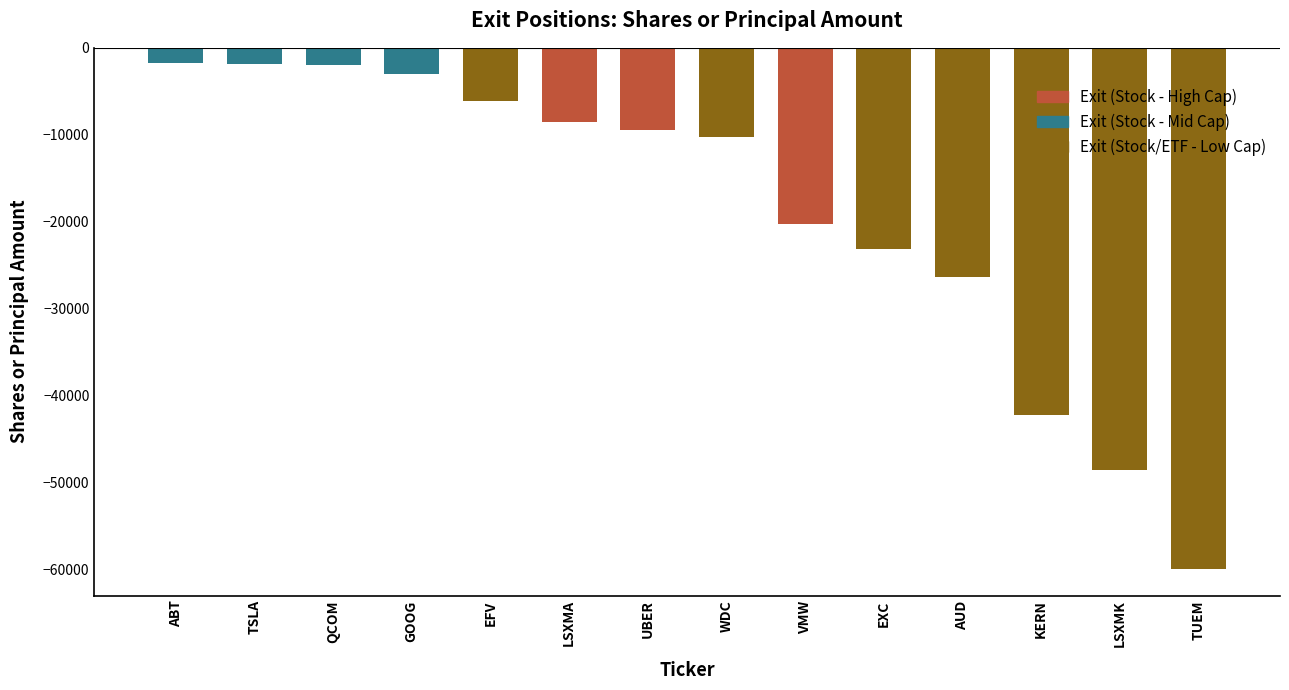

At which label does the data first exceed -9407?

ABT